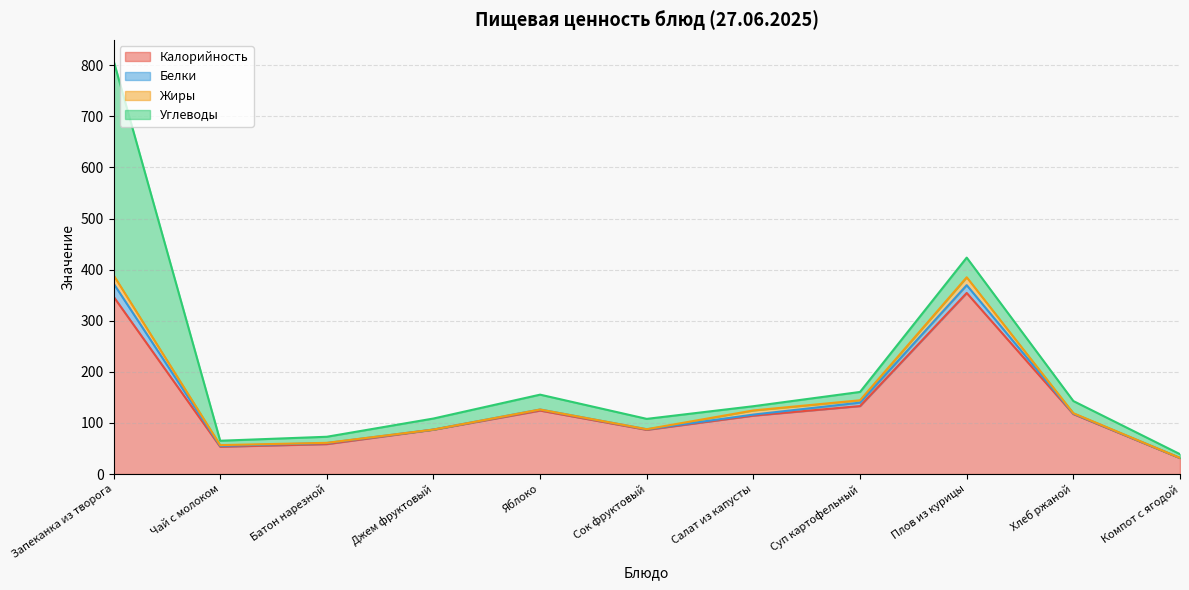

True or false: Калорийность has a value of 26.7 at Хлеб ржаной.

False